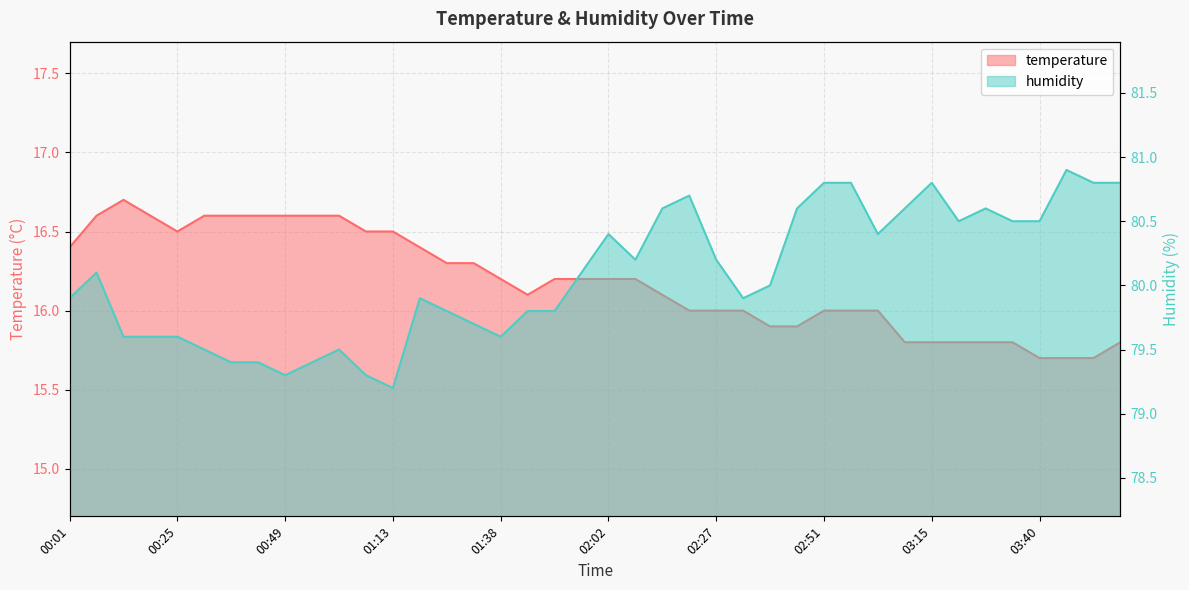

List the series in order of their peak value, lowest first.

temperature, humidity